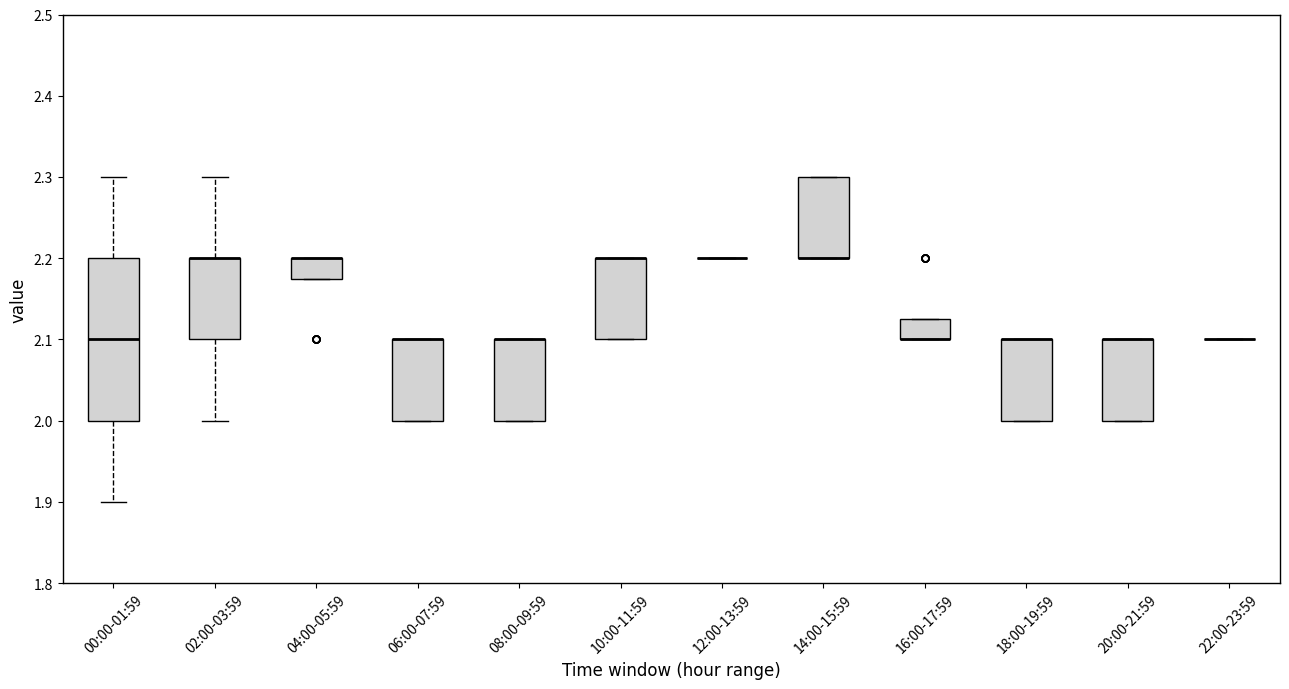

Reading left to right, transcribe this box plot: for each box, give where its median line is, the range the box spans, and where its two whiskers end, as read against the y-axis. The values are not printed on the chart, so give them approximately, as read against the axis.

00:00-01:59: median 2.10, box 2.00 to 2.20, whiskers 1.90 to 2.30
02:00-03:59: median 2.20 (drawn on the box's upper edge), box 2.10 to 2.20, whiskers 2.00 to 2.30
04:00-05:59: median 2.20 (drawn on the box's upper edge), box 2.18 to 2.20, whiskers 2.18 to 2.20
06:00-07:59: median 2.10 (drawn on the box's upper edge), box 2.00 to 2.10, whiskers 2.00 to 2.10
08:00-09:59: median 2.10 (drawn on the box's upper edge), box 2.00 to 2.10, whiskers 2.00 to 2.10
10:00-11:59: median 2.20 (drawn on the box's upper edge), box 2.10 to 2.20, whiskers 2.10 to 2.20
12:00-13:59: box collapsed to a line at 2.20, whiskers 2.20 to 2.20
14:00-15:59: median 2.20 (drawn on the box's lower edge), box 2.20 to 2.30, whiskers 2.20 to 2.30
16:00-17:59: median 2.10 (drawn on the box's lower edge), box 2.10 to 2.13, whiskers 2.10 to 2.13
18:00-19:59: median 2.10 (drawn on the box's upper edge), box 2.00 to 2.10, whiskers 2.00 to 2.10
20:00-21:59: median 2.10 (drawn on the box's upper edge), box 2.00 to 2.10, whiskers 2.00 to 2.10
22:00-23:59: box collapsed to a line at 2.10, whiskers 2.10 to 2.10